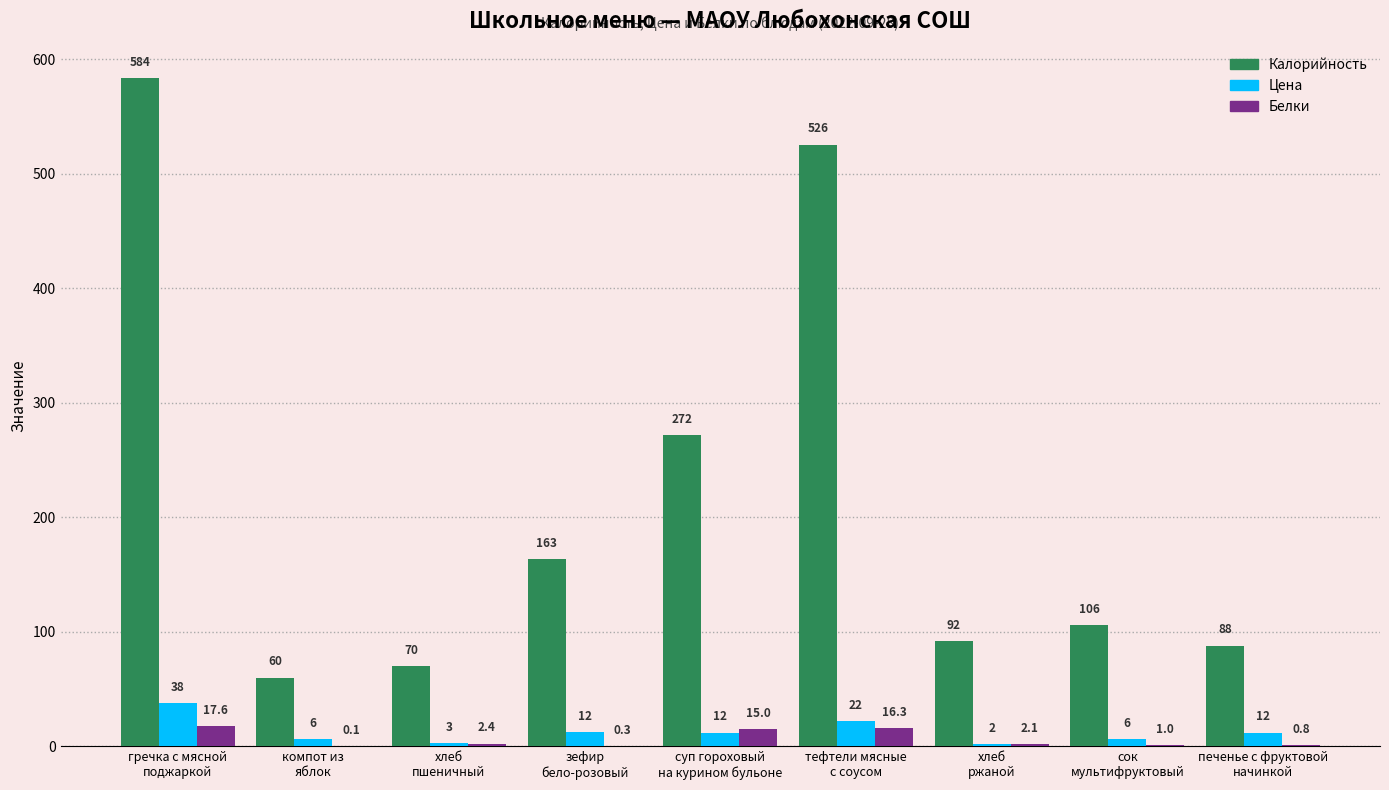

What are all the series names shown in the legend?

Калорийность, Цена, Белки